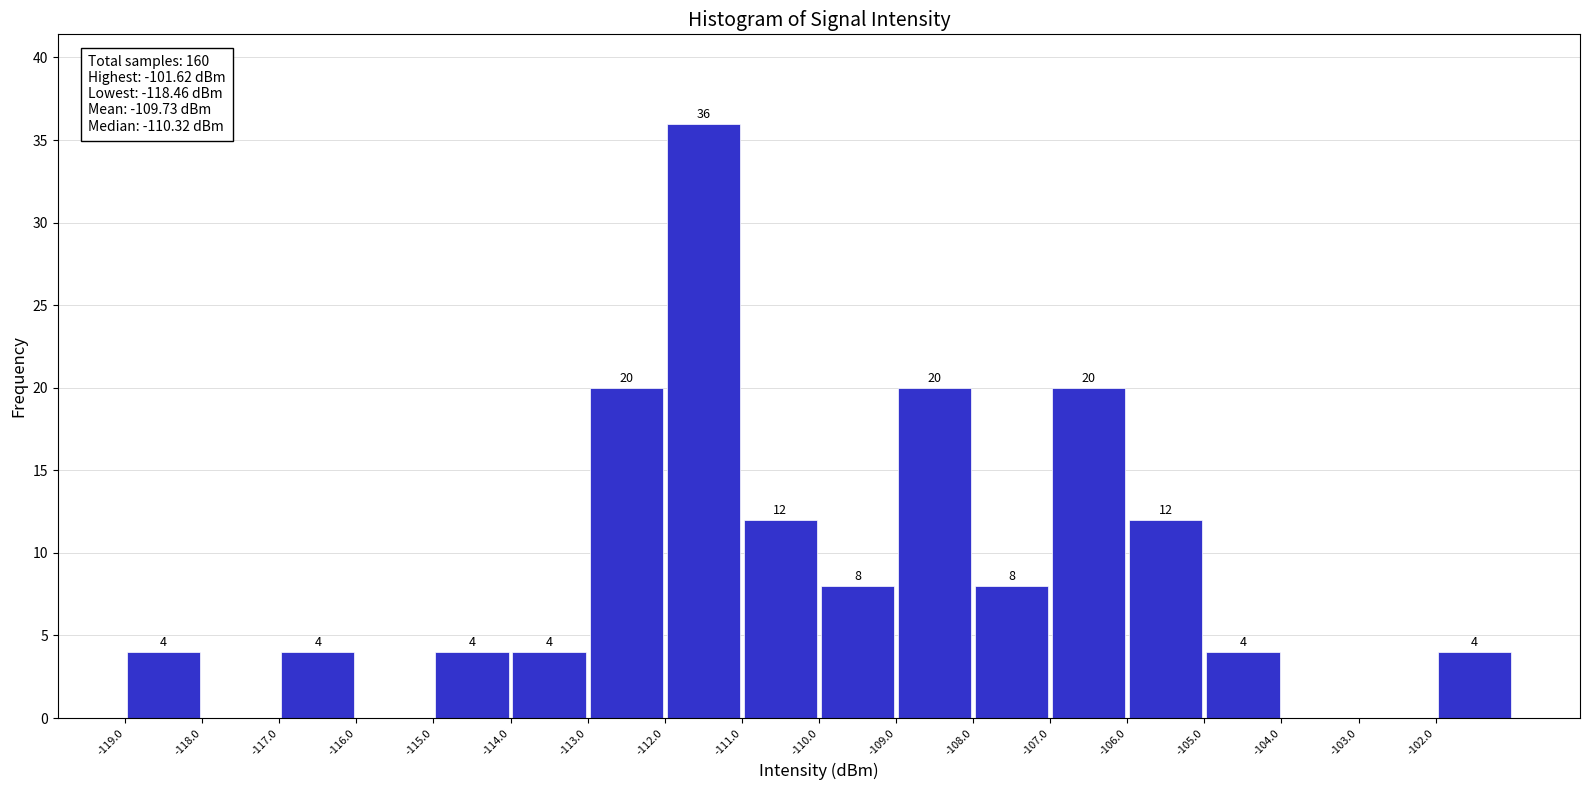

Over which range of the x-axis is the bar tallest?

-112 to -111